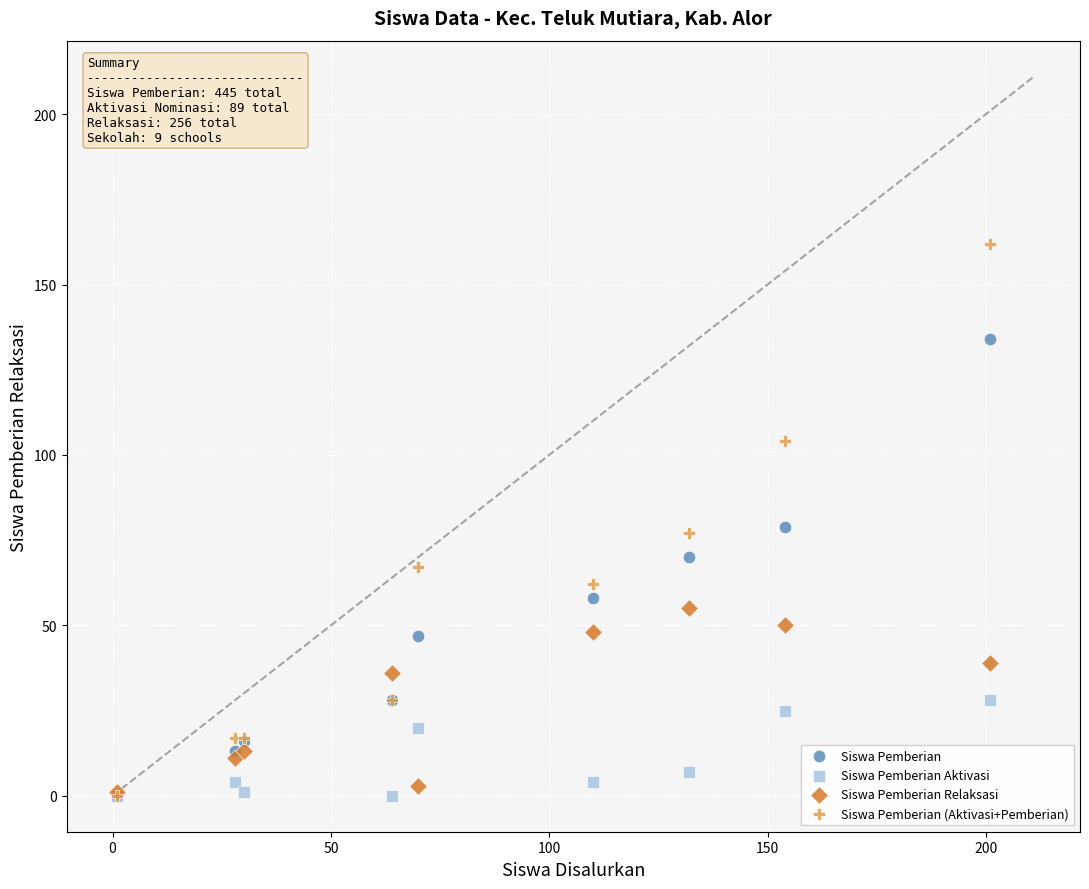

What are all the series names shown in the legend?

Siswa Pemberian, Siswa Pemberian Aktivasi, Siswa Pemberian Relaksasi, Siswa Pemberian (Aktivasi+Pemberian)